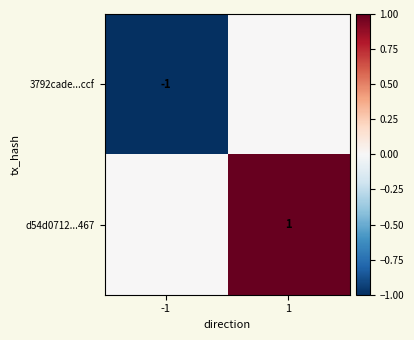

True or false: 3792cade...ccf has a value of -1 at -1.

True